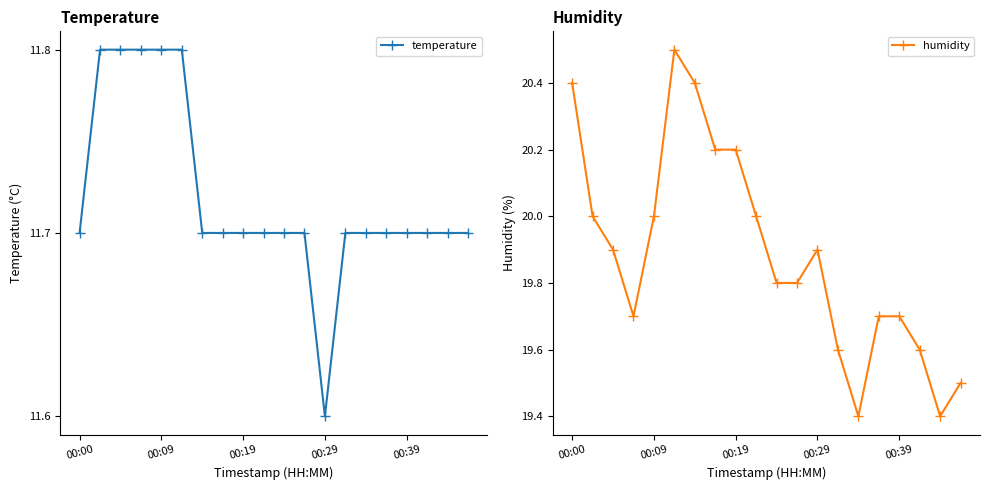

At which category is the sum across all series the highest?

5